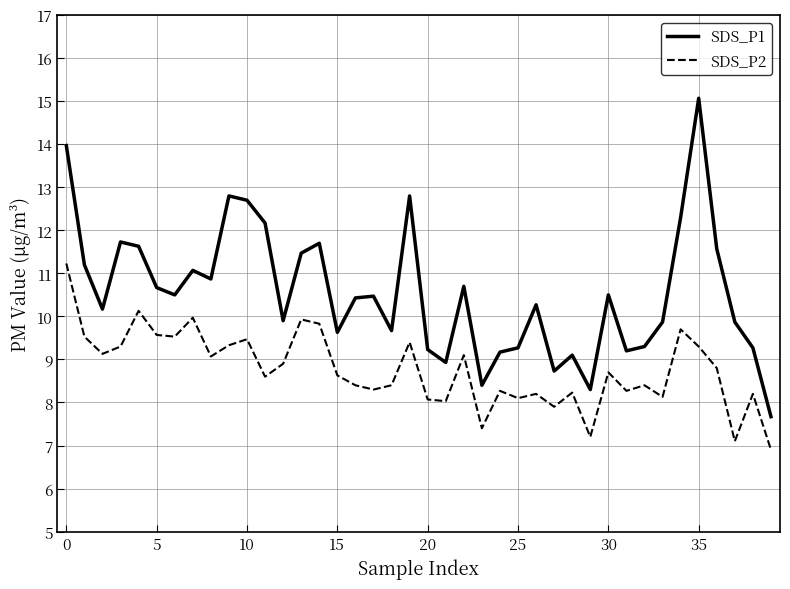

True or false: SDS_P1 and SDS_P2 intersect in this chart.

False